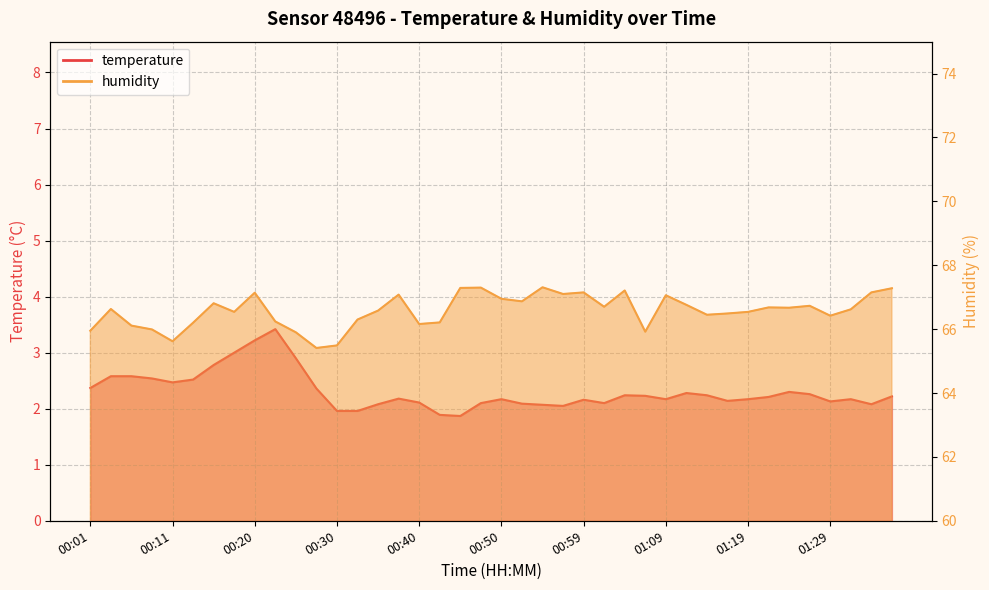

True or false: humidity and temperature cross at least once.

False